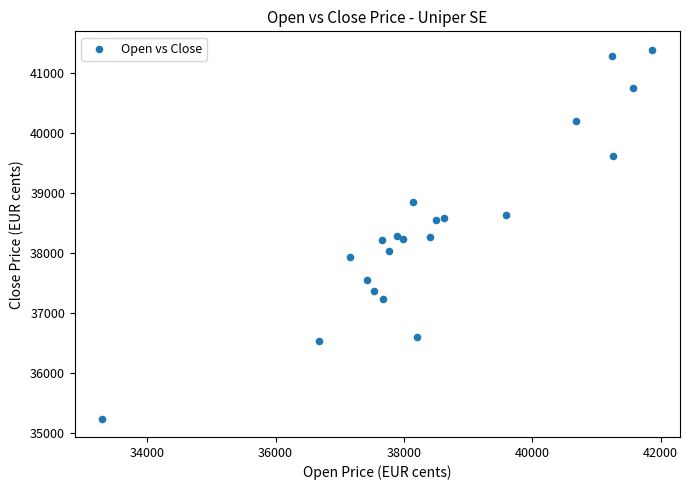

What is the range of Y values (max minus min)?

6145